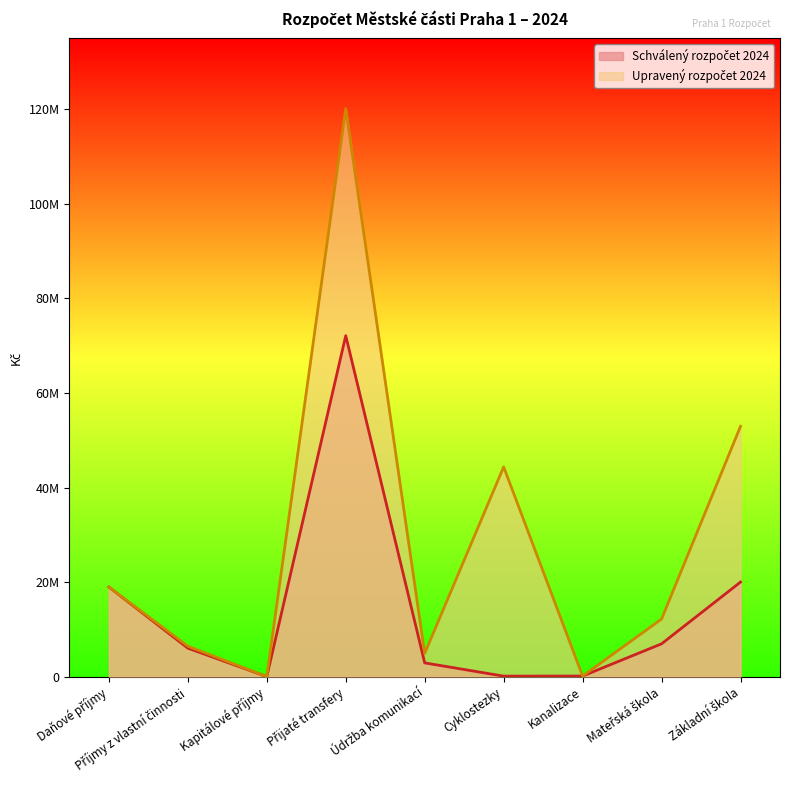

What is the difference between the second highest and second lowest values in the Schválený rozpočet 2024 series?

19900000